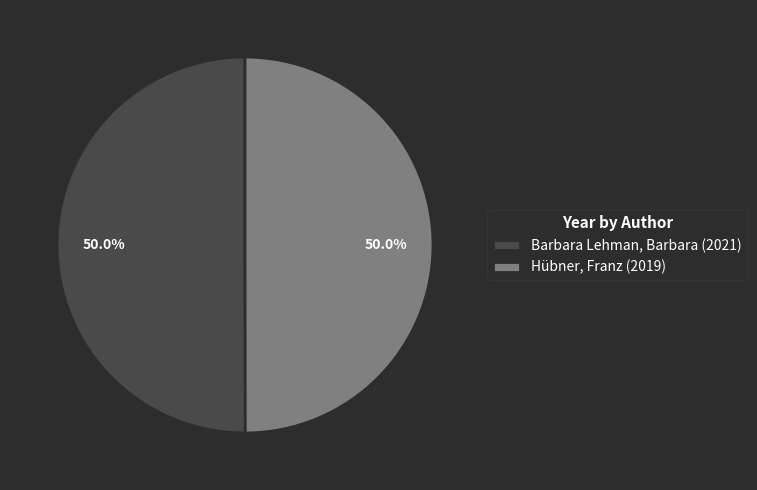

How many slices are in this pie chart?

2